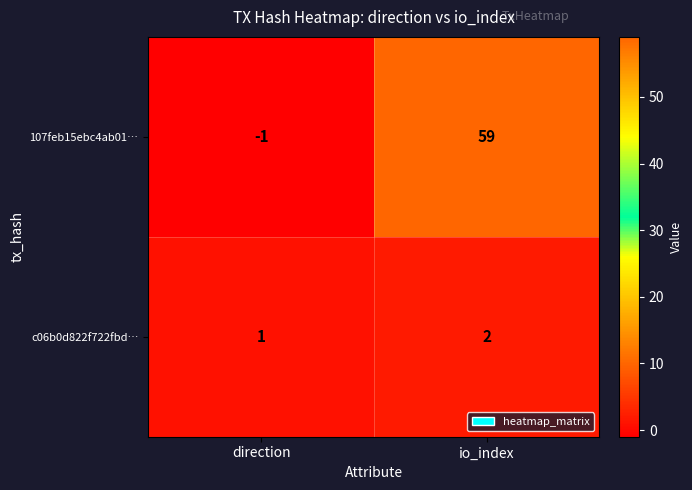

What is the greatest value displayed?

59